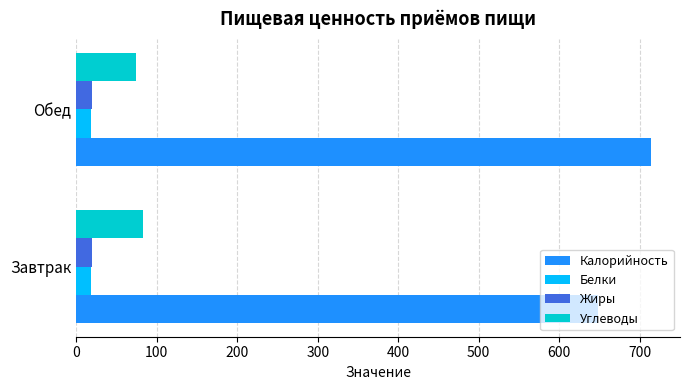

How many data points does each series have?

2